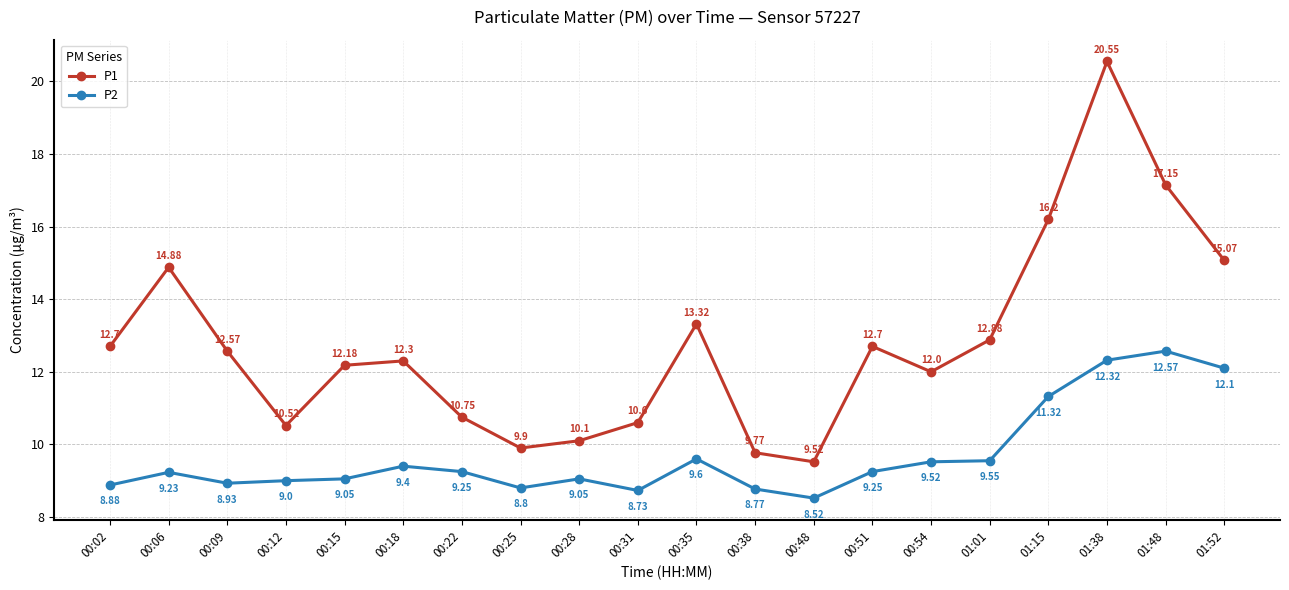

Which label corresponds to the largest value in the chart?

01:38